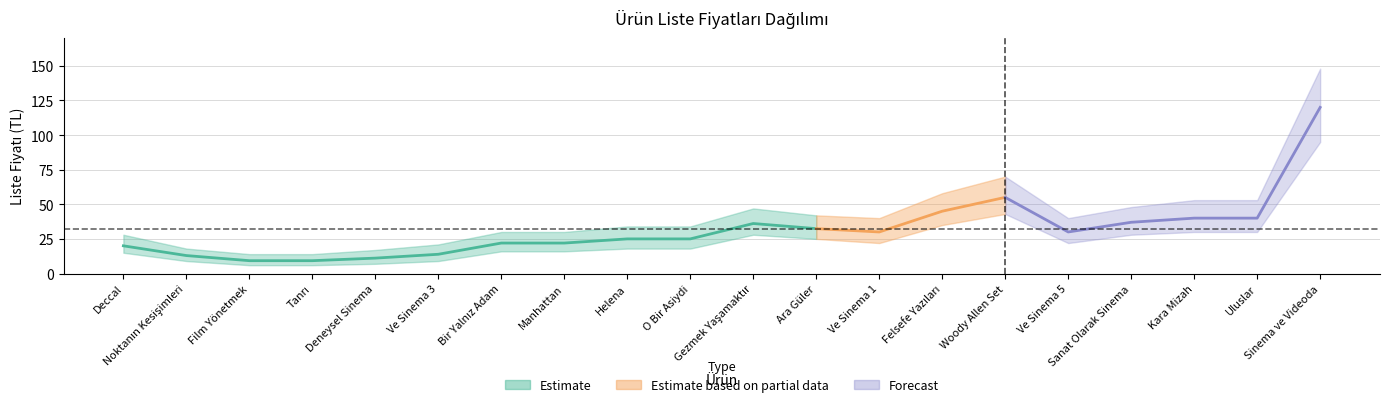

Rank the categories by value from highest to lowest.

Sinema ve Videoda, Woody Allen Set, Felsefe Yazıları, Kara Mizah, Uluslar, Sanat Olarak Sinema, Gezmek Yaşamaktır, Ara Güler, Ve Sinema 1, Ve Sinema 5, Helena, O Bir Asiydi, Bir Yalnız Adam, Manhattan, Deccal, Ve Sinema 3, Noktanın Kesişimleri, Deneysel Sinema, Film Yönetmek, Tanrı